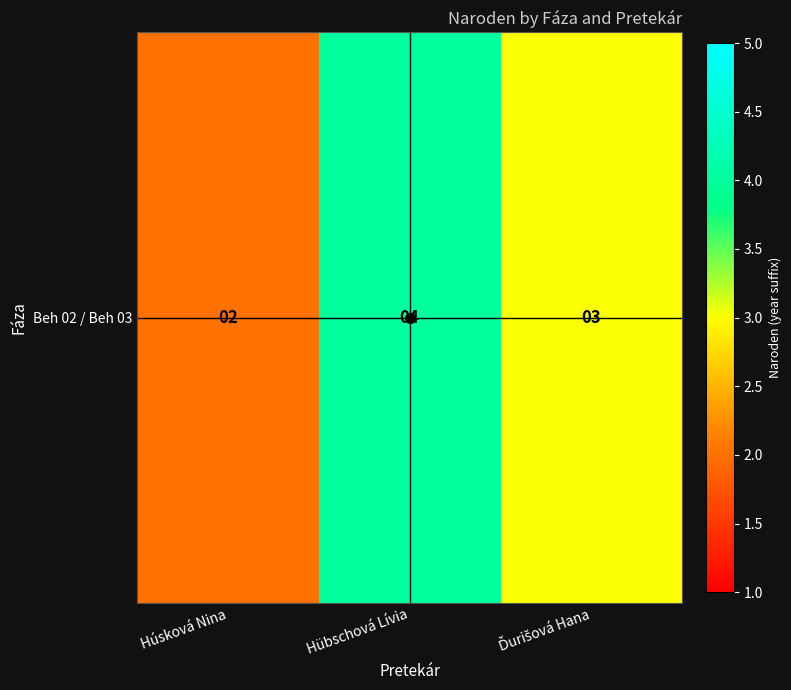

Count the number of categories in the chart.

3